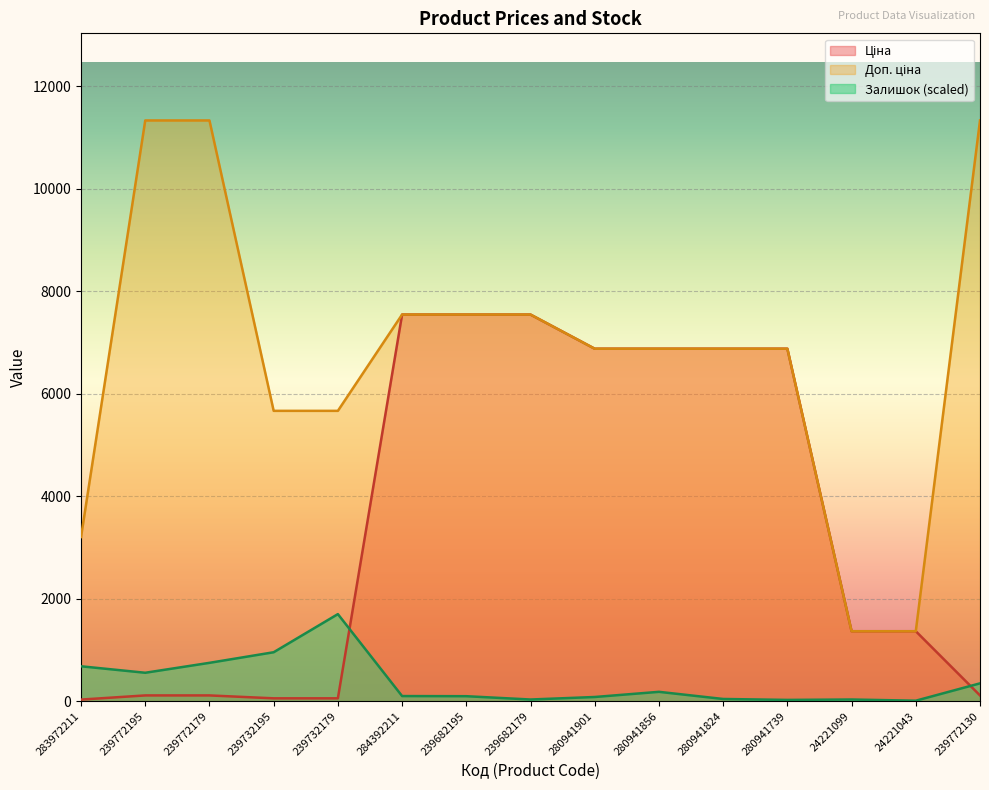

The Залишок series shows 54.6 at 239682179. True or false?

False